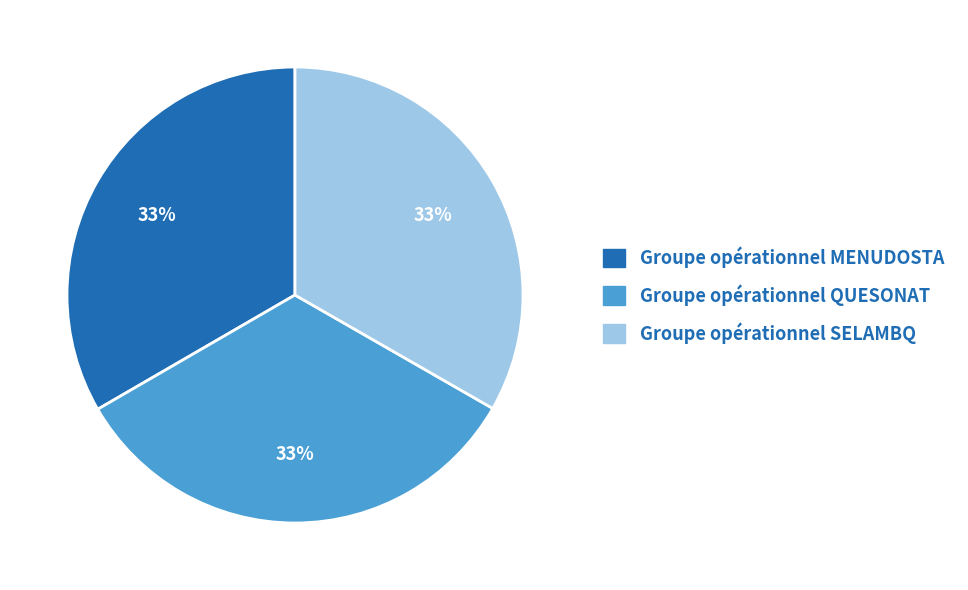

Approximately how many times larger is the value at Groupe opérationnel QUESONAT compared to Groupe opérationnel SELAMBQ?

1.0